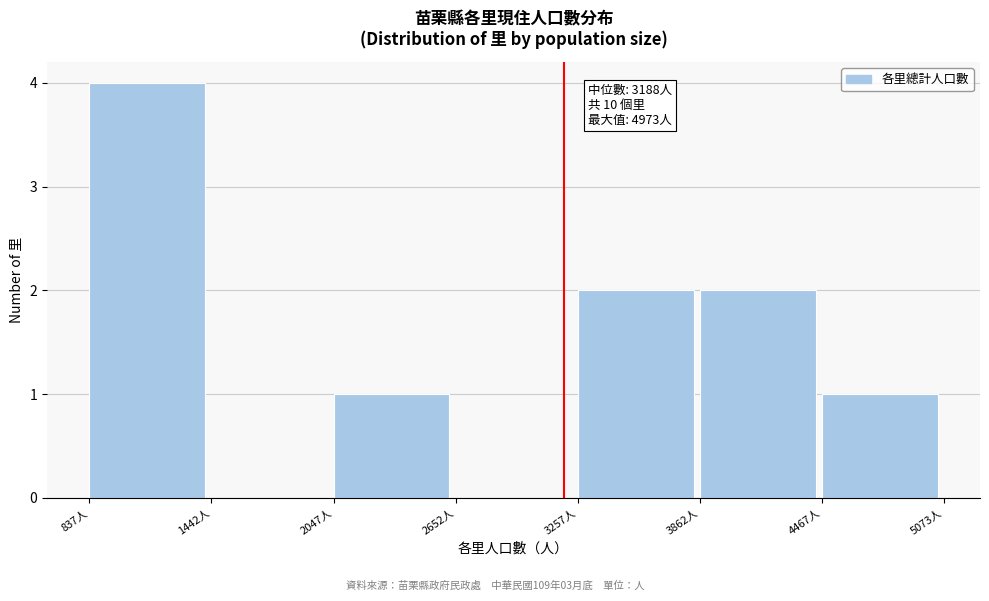

Over which range of the x-axis is the bar tallest?

800 to 1400